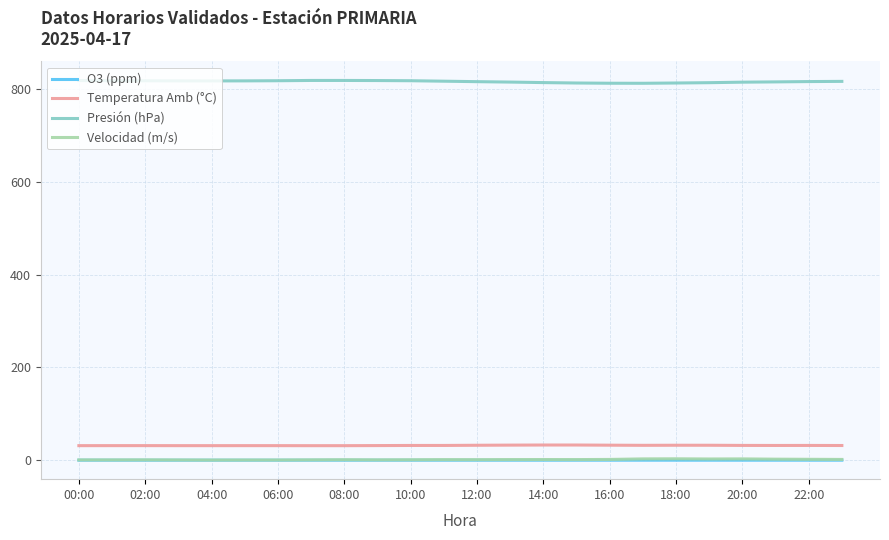

Does the chart have visible grid lines?

Yes